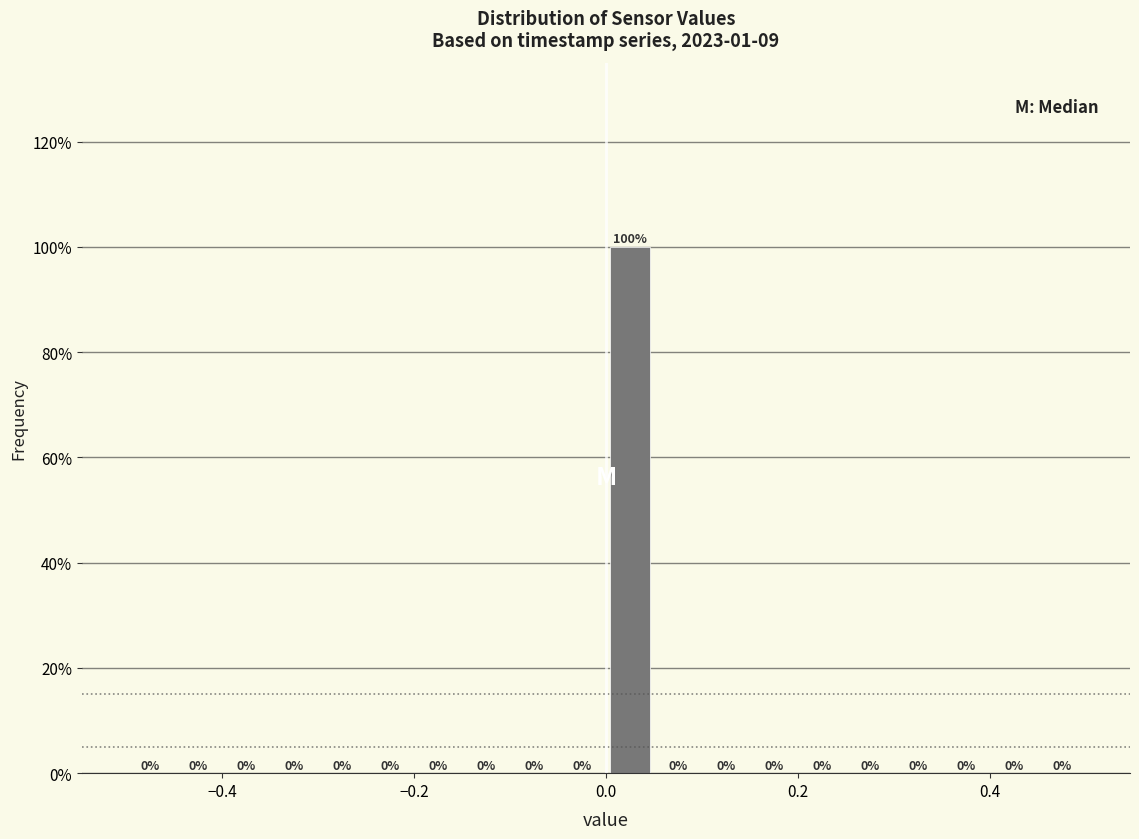

Around what value on the x-axis is the tallest bar? Give the approximate position of its centre, as read against the axis.

0.02